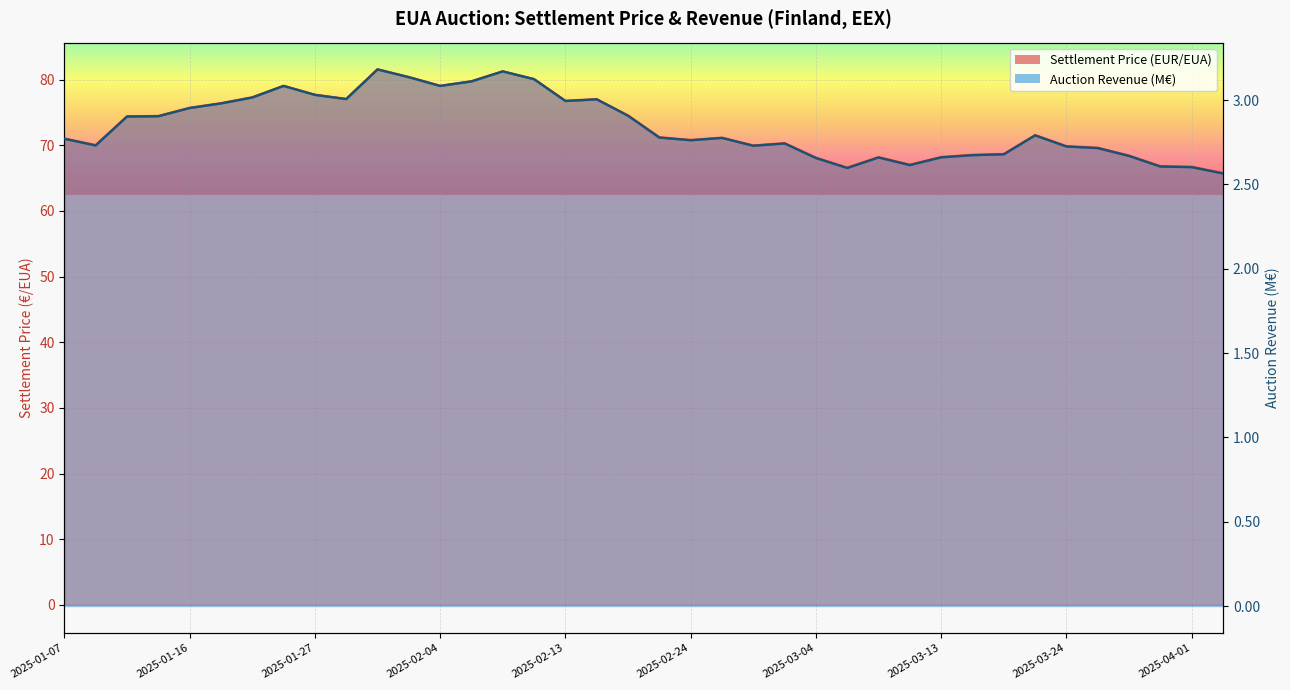

Reading right to left, what are all the values shown in this chart?

Settlement Price (EUR/EUA): 65.8	66.7	66.8	68.4	69.6	69.8	71.5	68.7	68.5	68.2	67.0	68.2	66.6	68.1	70.3	70.0	71.2	70.8	71.2	74.5	77.0	76.8	80.1	81.3	79.8	79.1	80.4	81.6	77.1	77.7	79.1	77.3	76.4	75.7	74.5	74.4	70.0	71.0
Auction Revenue (EUR): 2.6	2.6	2.6	2.7	2.7	2.7	2.8	2.7	2.7	2.7	2.6	2.7	2.6	2.7	2.7	2.7	2.8	2.8	2.8	2.9	3.0	3.0	3.1	3.2	3.1	3.1	3.1	3.2	3.0	3.0	3.1	3.0	3.0	3.0	2.9	2.9	2.7	2.8